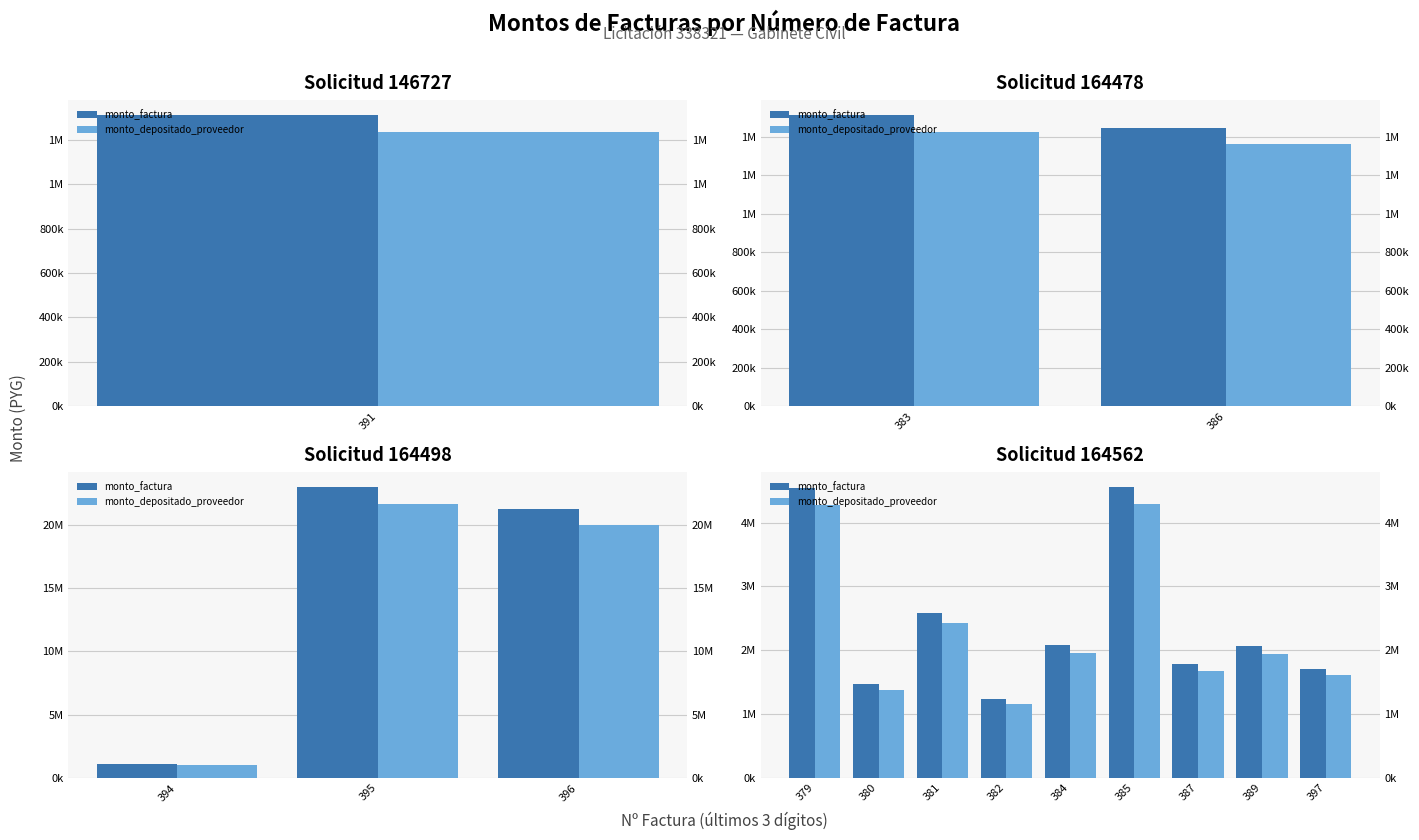

What is the approximate value of monto_depositado_proveedor at 5, to the nearest 50?

4296850